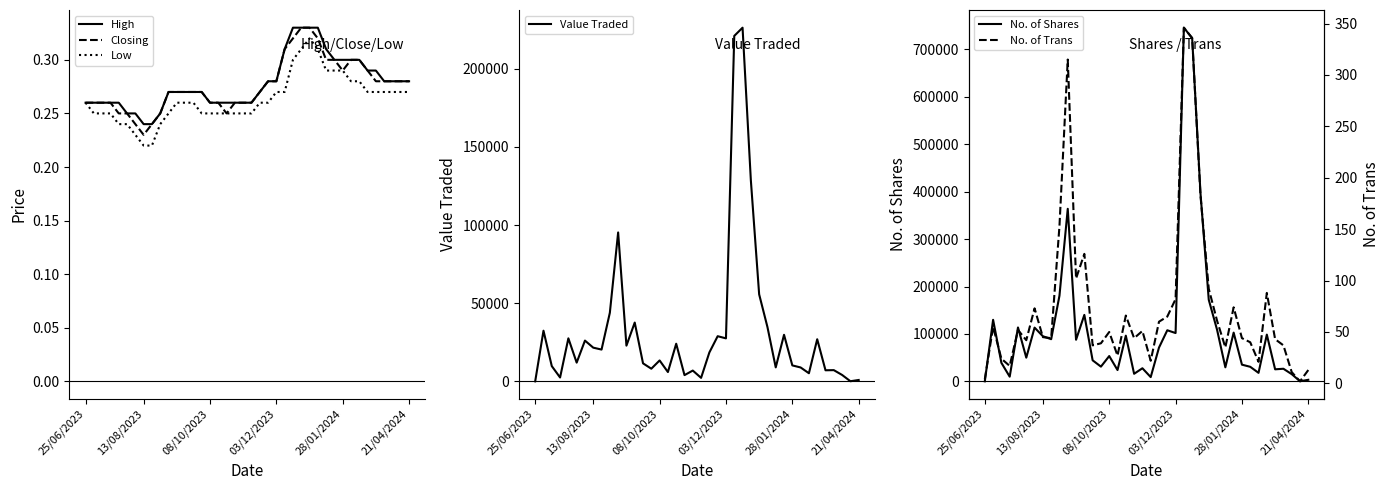

What is the label of the 35th point from the left?

34